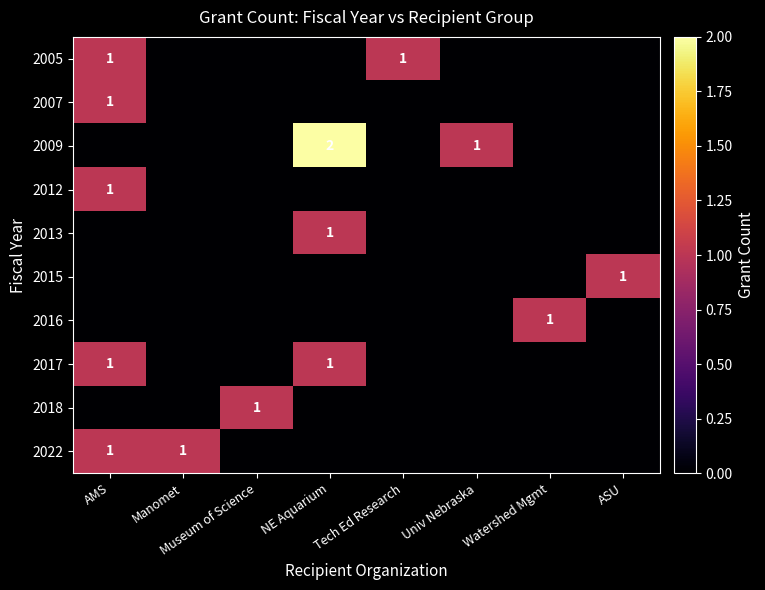

Which series has the largest total across all categories?

2009